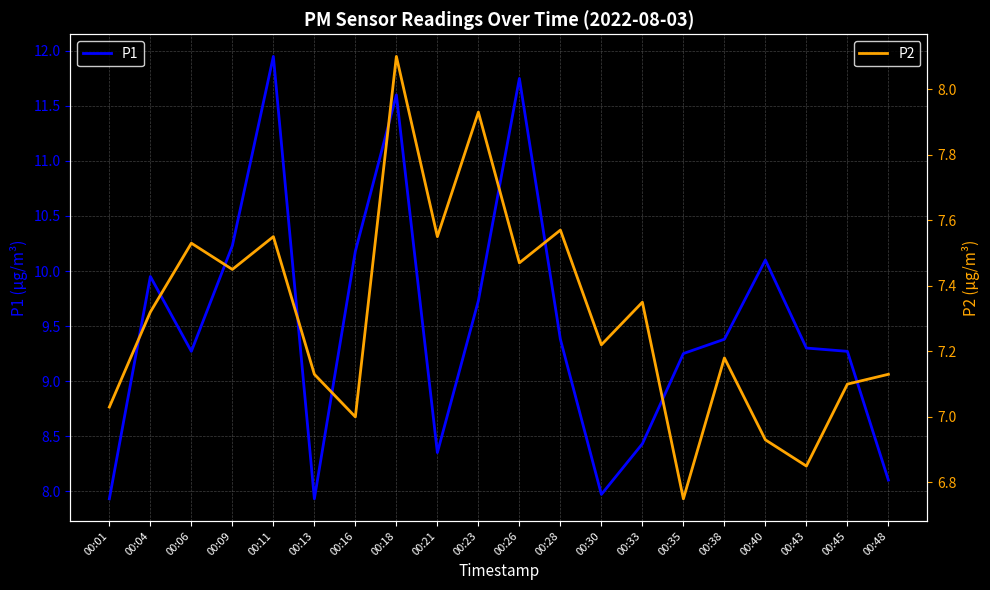

True or false: P2 and P1 intersect in this chart.

False